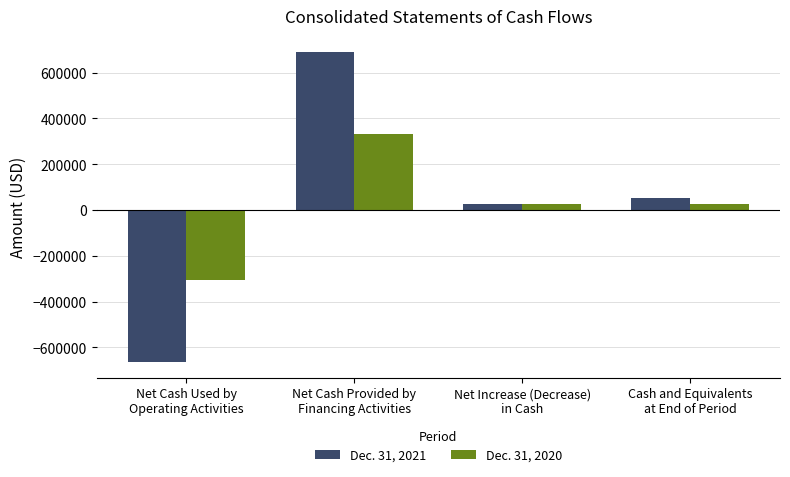

The value of Dec. 31, 2020 at Net Increase (Decrease)
in Cash is 26105. True or false?

True